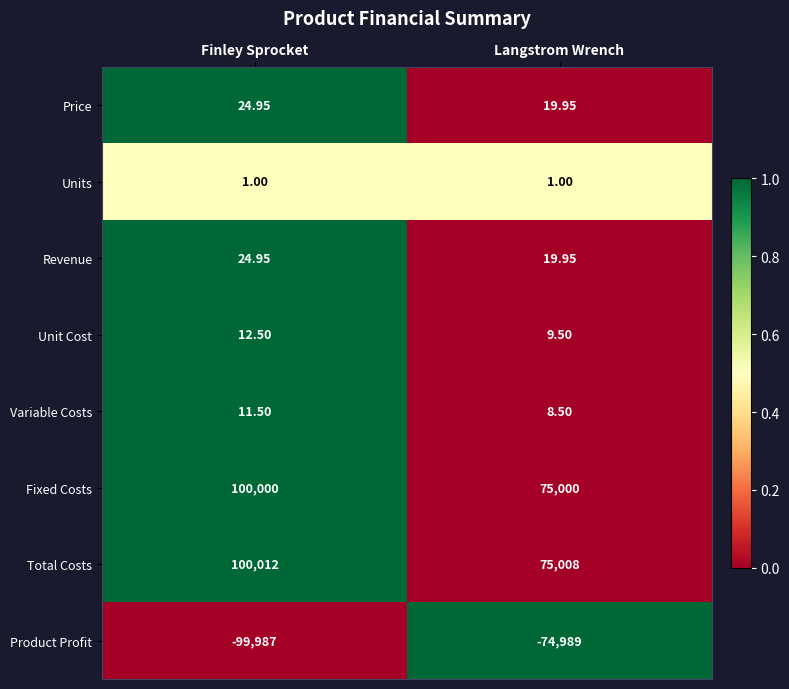

Which series has the largest range (max minus min)?

Total Costs